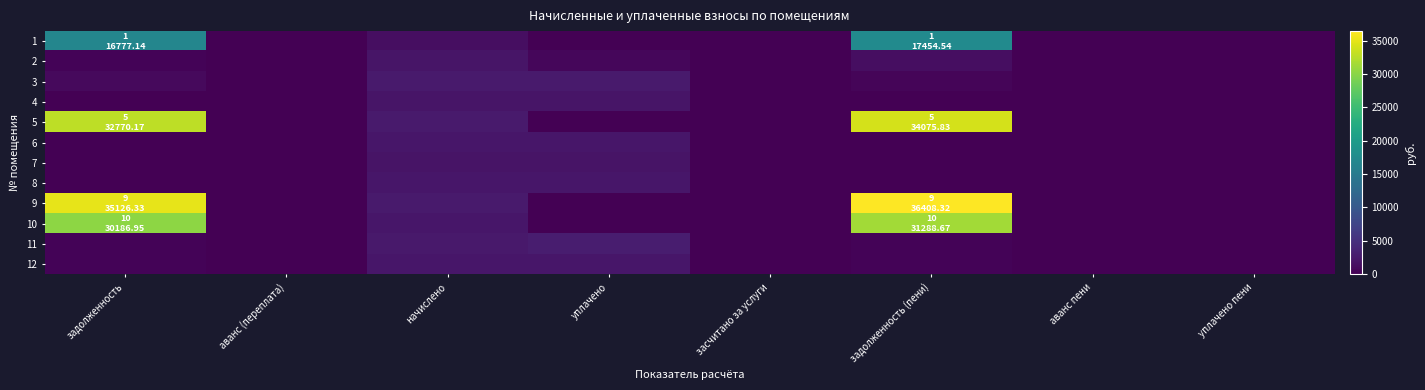

Reading left to right, list all the values displayed in this chart.

1: задолженность=16777.1	аванс (переплата)=0.0	начислено=1354.8	уплачено=0.0	засчитано за услуги=0.0	задолженность (пени)=17454.5	аванс пени=0.0	уплачено пени=0.0
2: задолженность=352.1	аванс (переплата)=0.0	начислено=2112.4	уплачено=704.1	засчитано за услуги=0.0	задолженность (пени)=1408.2	аванс пени=0.0	уплачено пени=0.0
3: задолженность=863.3	аванс (переплата)=0.0	начислено=2589.5	уплачено=2589.5	засчитано за услуги=0.0	задолженность (пени)=431.6	аванс пени=0.0	уплачено пени=0.2
4: задолженность=0.0	аванс (переплата)=0.0	начислено=2097.8	уплачено=2097.8	засчитано за услуги=0.0	задолженность (пени)=0.0	аванс пени=0.0	уплачено пени=0.0
5: задолженность=32770.2	аванс (переплата)=0.0	начислено=2611.3	уплачено=0.0	засчитано за услуги=0.0	задолженность (пени)=34075.8	аванс пени=0.0	уплачено пени=0.0
6: задолженность=0.0	аванс (переплата)=0.0	начислено=2265.3	уплачено=2265.3	засчитано за услуги=0.0	задолженность (пени)=0.0	аванс пени=0.0	уплачено пени=0.0
7: задолженность=0.0	аванс (переплата)=0.0	начислено=1850.2	уплачено=1850.2	засчитано за услуги=0.0	задолженность (пени)=0.0	аванс пени=0.0	уплачено пени=0.0
8: задолженность=0.0	аванс (переплата)=0.0	начислено=2148.8	уплачено=2148.8	засчитано за услуги=0.0	задолженность (пени)=0.0	аванс пени=0.0	уплачено пени=0.0
9: задолженность=35126.3	аванс (переплата)=0.0	начислено=2564.0	уплачено=0.0	засчитано за услуги=0.0	задолженность (пени)=36408.3	аванс пени=0.0	уплачено пени=0.0
10: задолженность=30187.0	аванс (переплата)=0.0	начислено=2203.4	уплачено=0.0	засчитано за услуги=0.0	задолженность (пени)=31288.7	аванс пени=0.0	уплачено пени=0.0
11: задолженность=425.5	аванс (переплата)=0.0	начислено=2553.1	уплачено=2978.6	засчитано за услуги=0.0	задолженность (пени)=425.5	аванс пени=0.0	уплачено пени=0.0
12: задолженность=364.2	аванс (переплата)=0.0	начислено=2185.2	уплачено=2185.2	засчитано за услуги=0.0	задолженность (пени)=364.2	аванс пени=0.0	уплачено пени=0.0